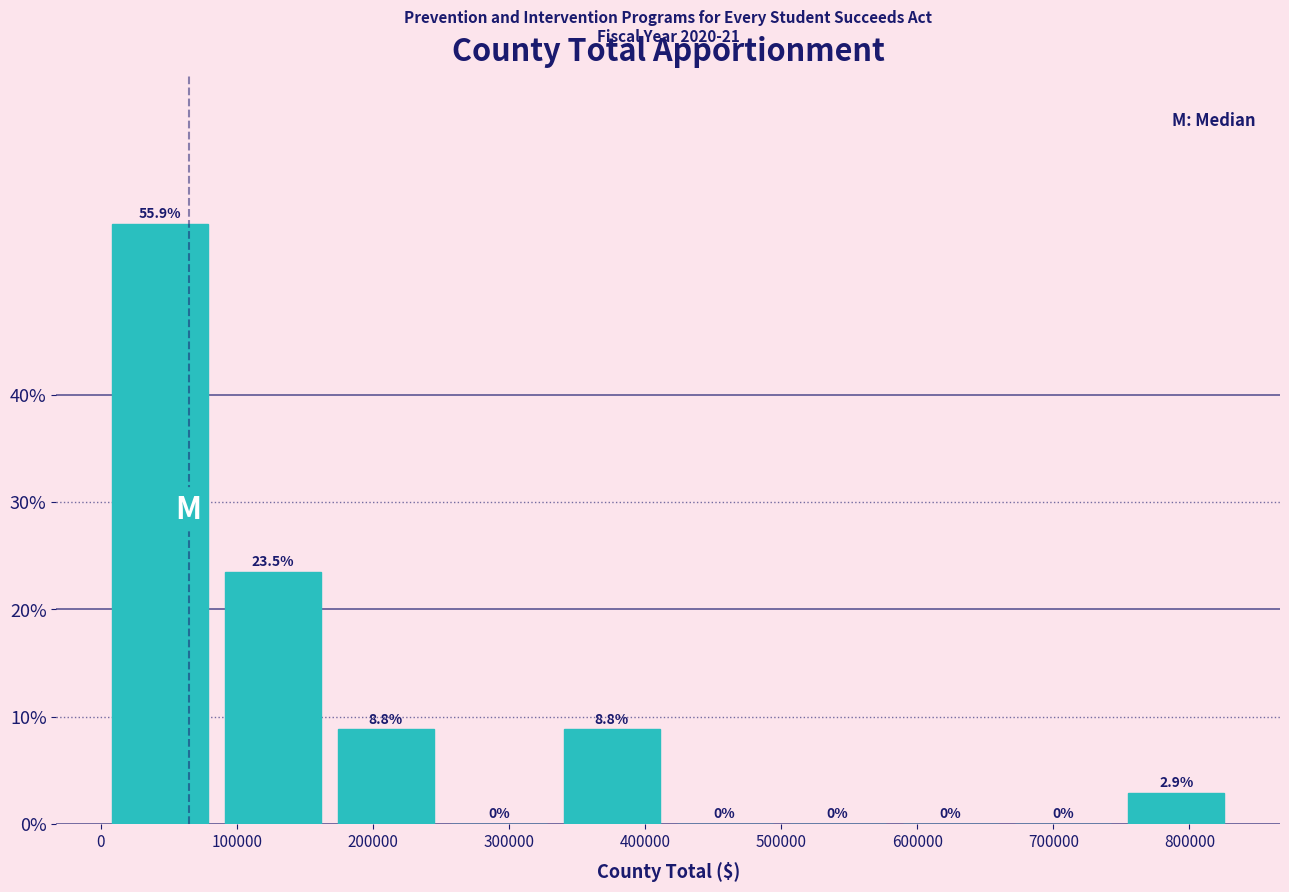

Over which range of the x-axis is the bar tallest?

0 to 80000